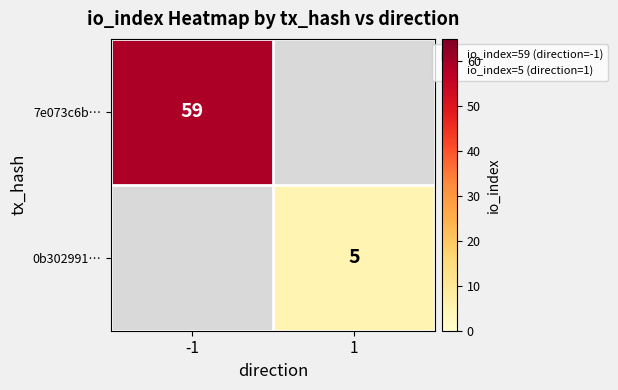

Is it true that 0b302991… equals 3 at 1?

False